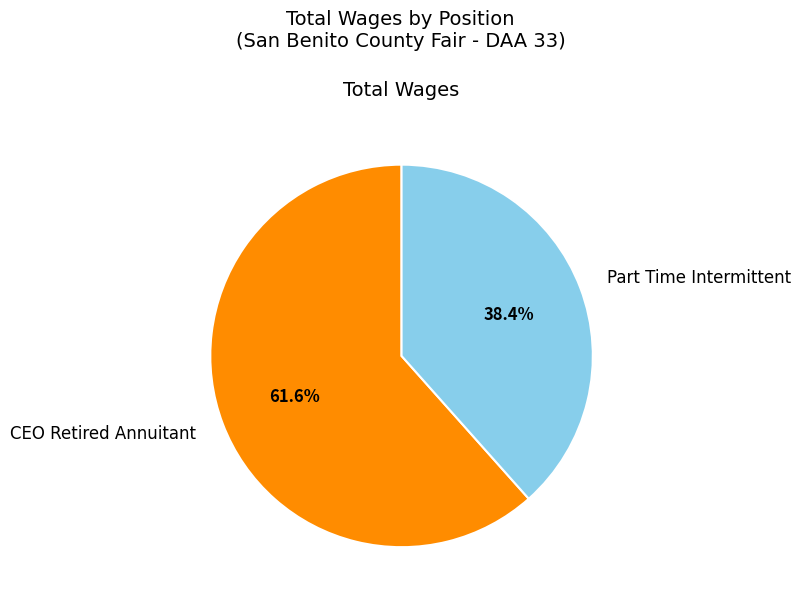

The CEO Retired Annuitant slice represents 62% of the pie. True or false?

True